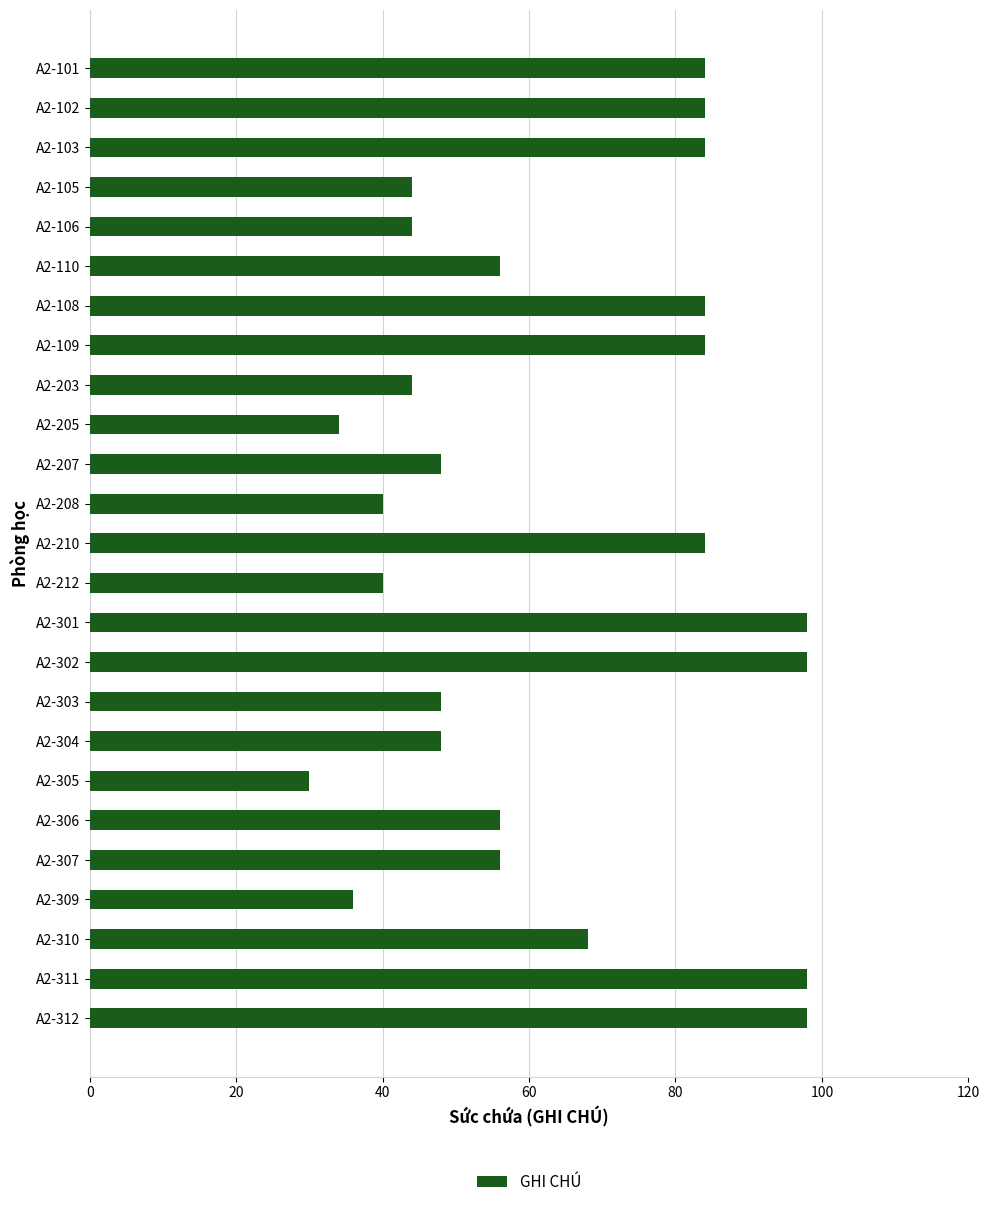

How many bars are there in total?

25